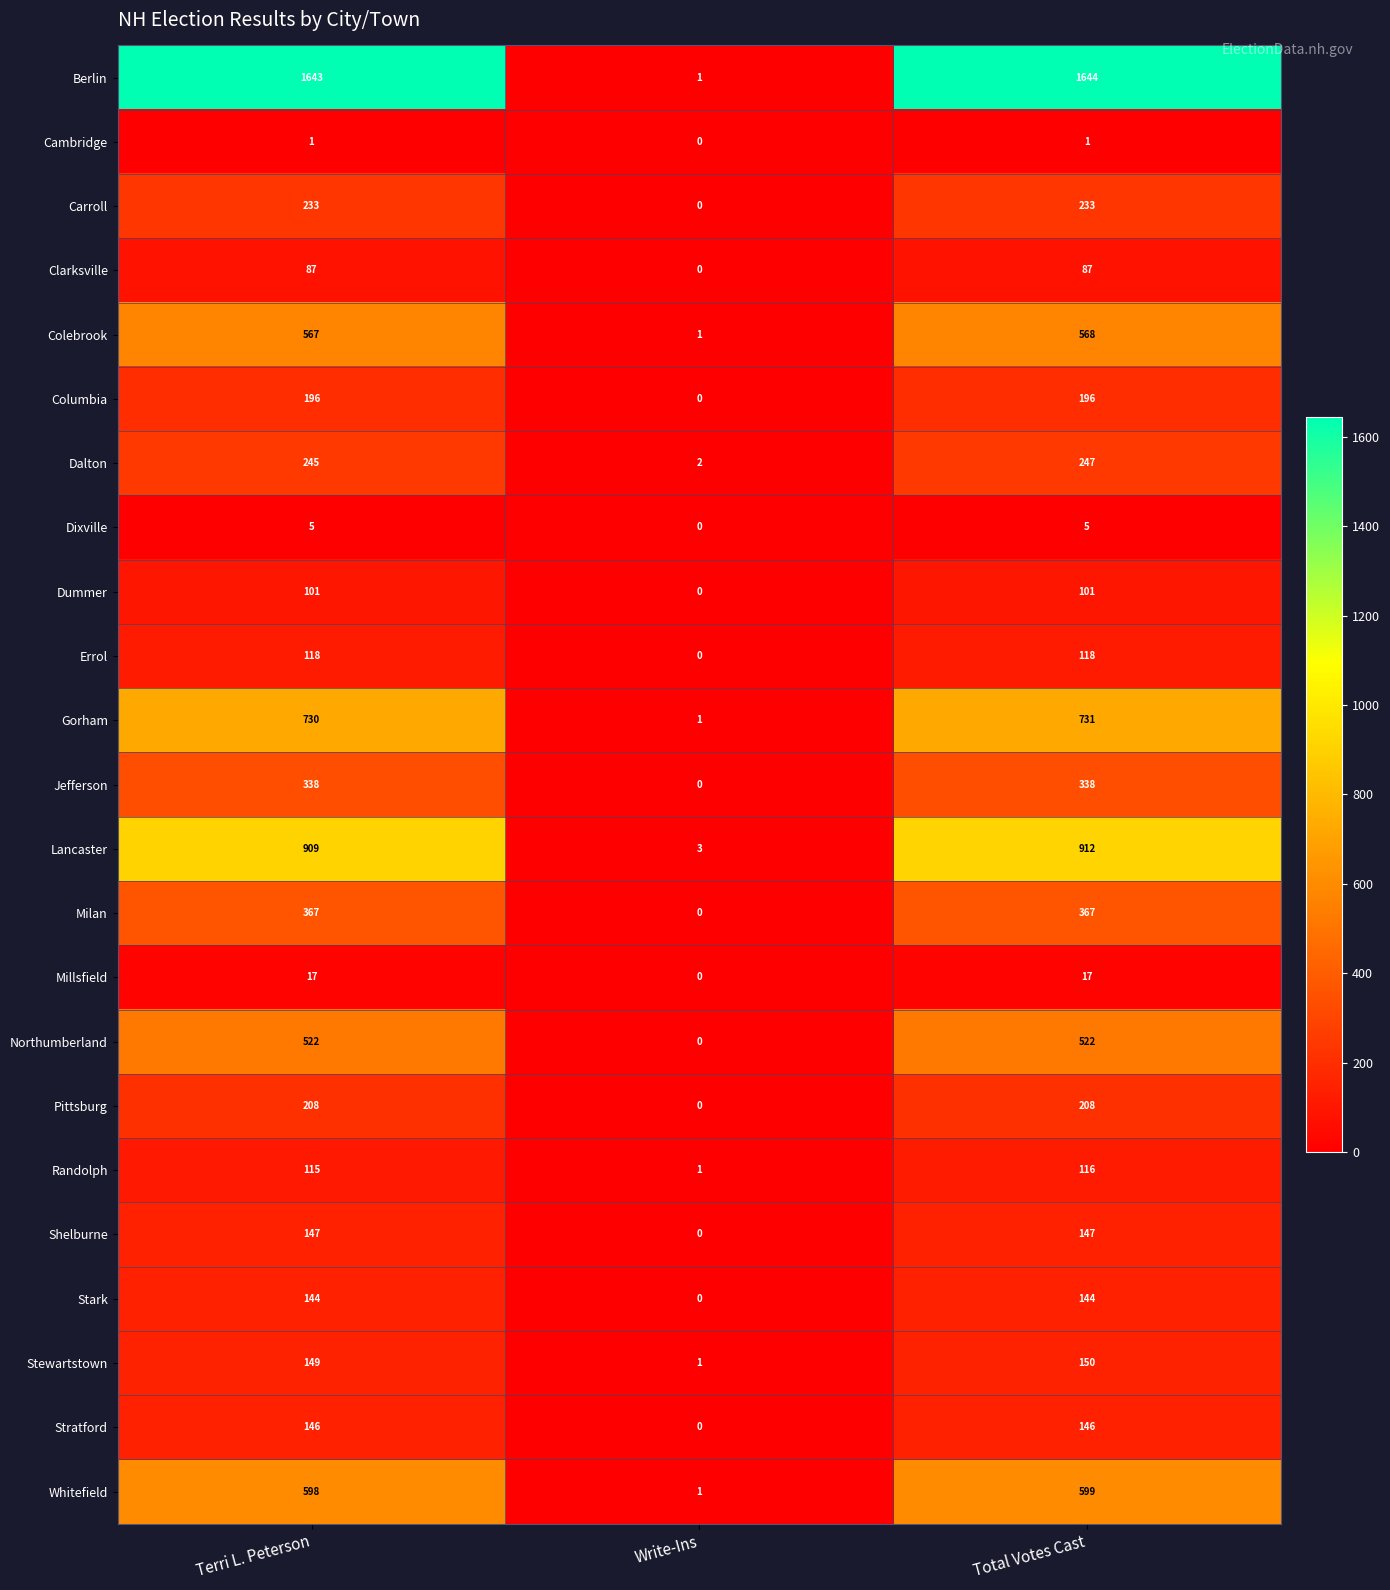

What is the total value across all series at Terri L. Peterson?

7586